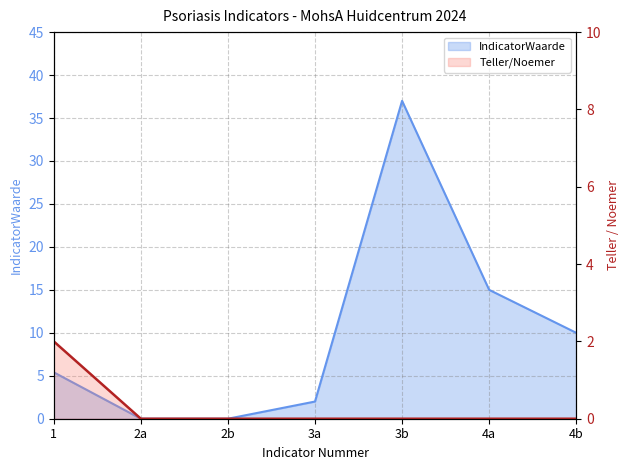

Which series has the widest spread of values?

IndicatorWaarde